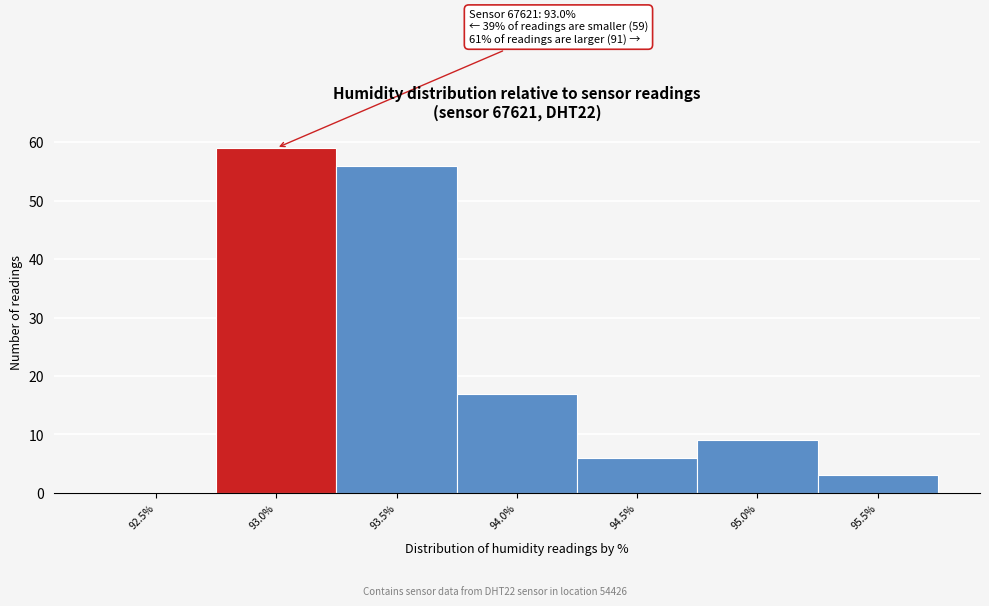

Reading left to right, transcribe all the data shown in this chart.

92.5%=0	93.0%=59	93.5%=56	94.0%=17	94.5%=6	95.0%=9	95.5%=3